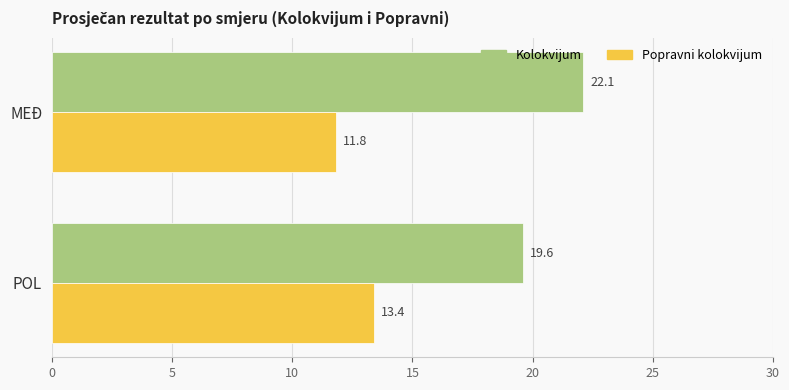

Is the value of Kolokvijum at POL greater than the value of Popravni kolokvijum at MEĐ?

Yes